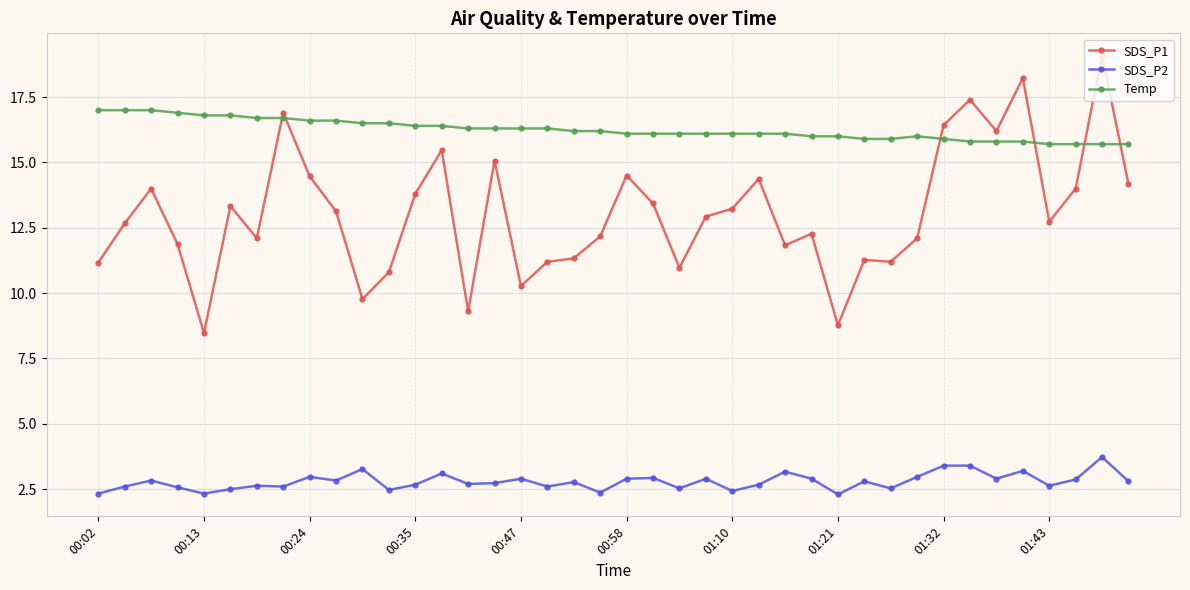

At how many categories does at least one series exceed 4?

40